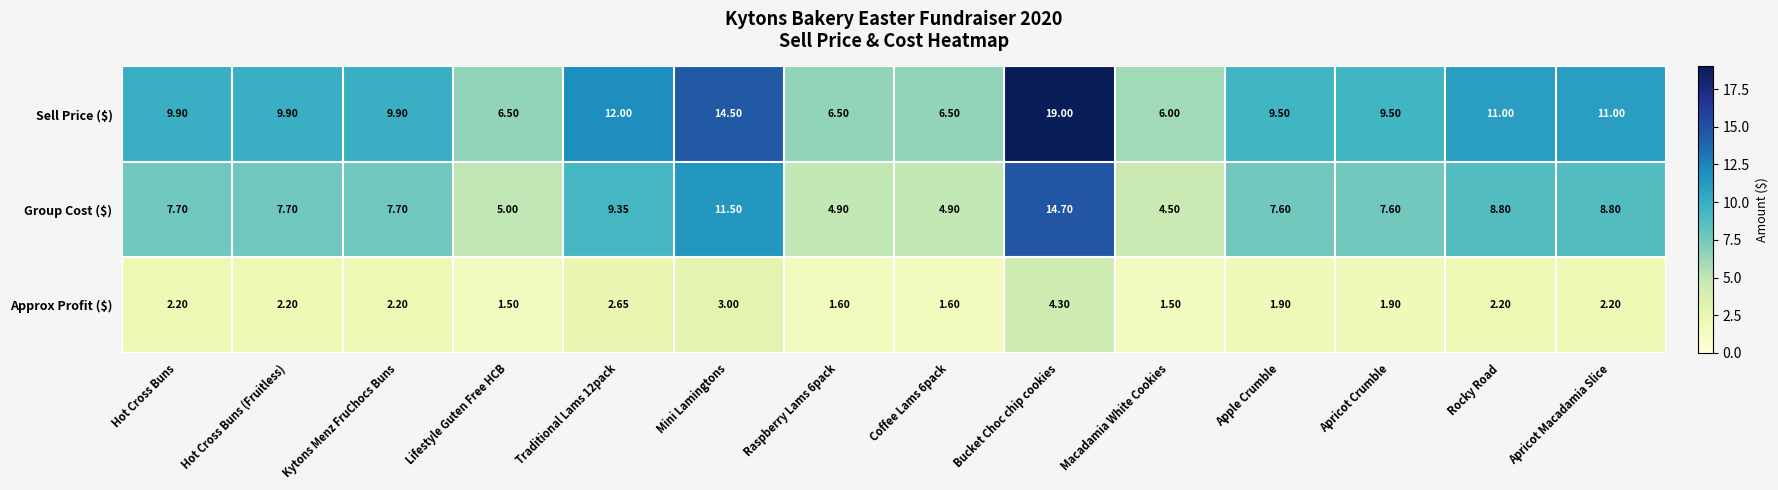

Which series has the widest spread of values?

Sell Price ($)